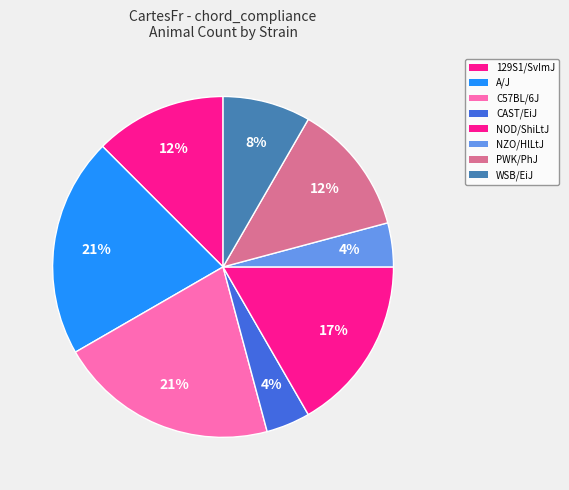

How many segments does this pie chart have?

8